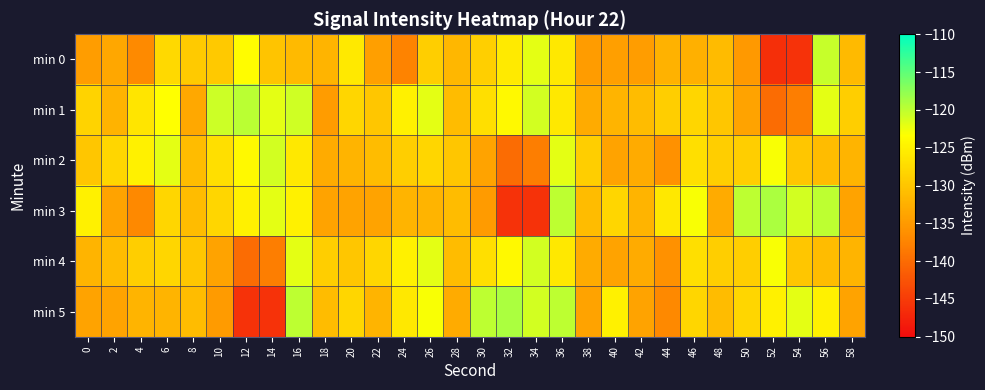

Rank the series by their maximum value, from highest to lowest.

min 3, min 5, min 1, min 0, min 2, min 4